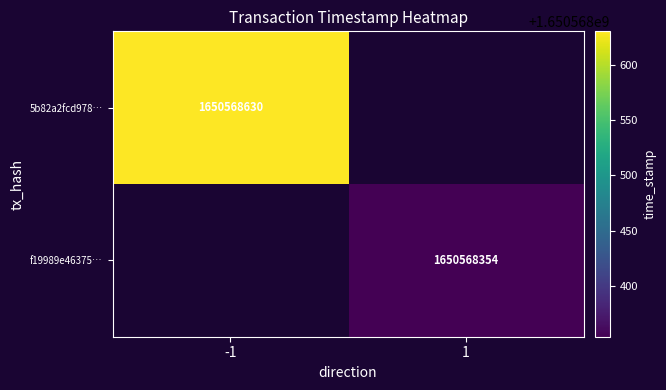

Which series has the largest range (max minus min)?

5b82a2fcd9784781f69c6dd9357b080cae51ef4